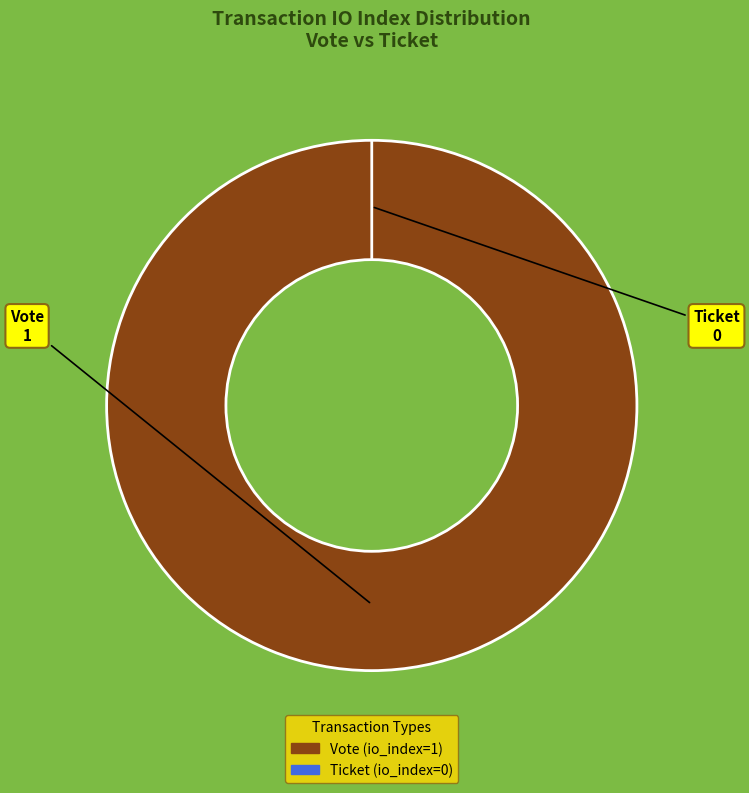

Is the sum of Vote and Ticket greater than half?

Yes